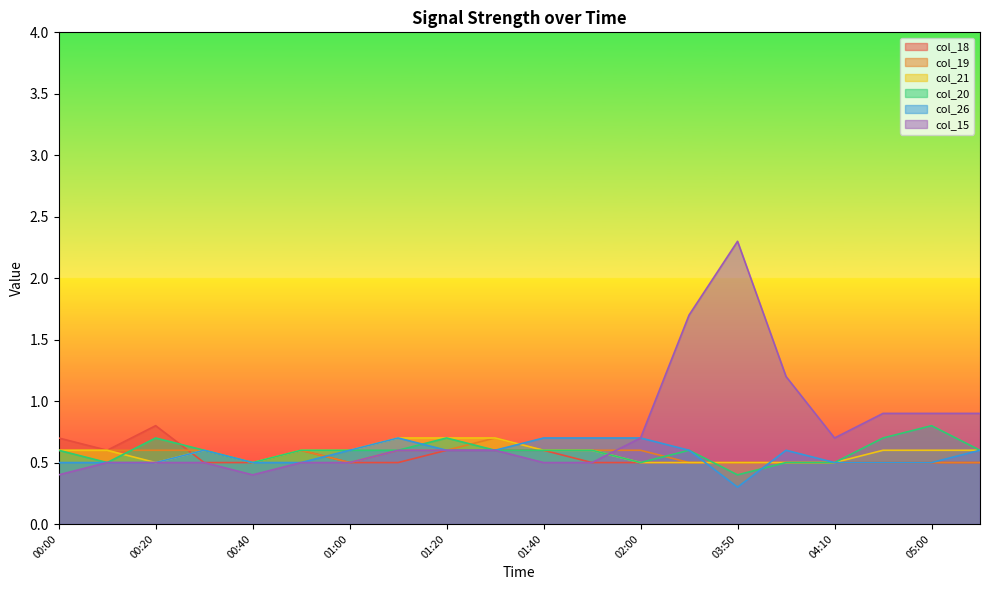

At which label does col_18 reach its minimum?

00:30